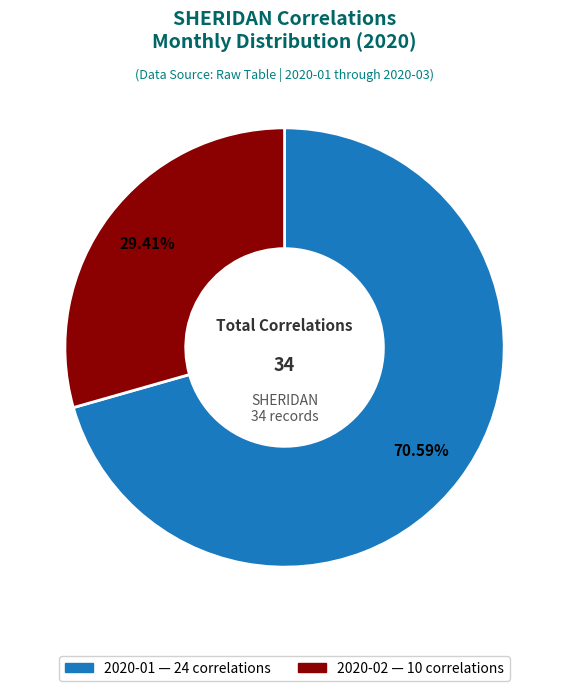

Does any single category account for the majority?

Yes